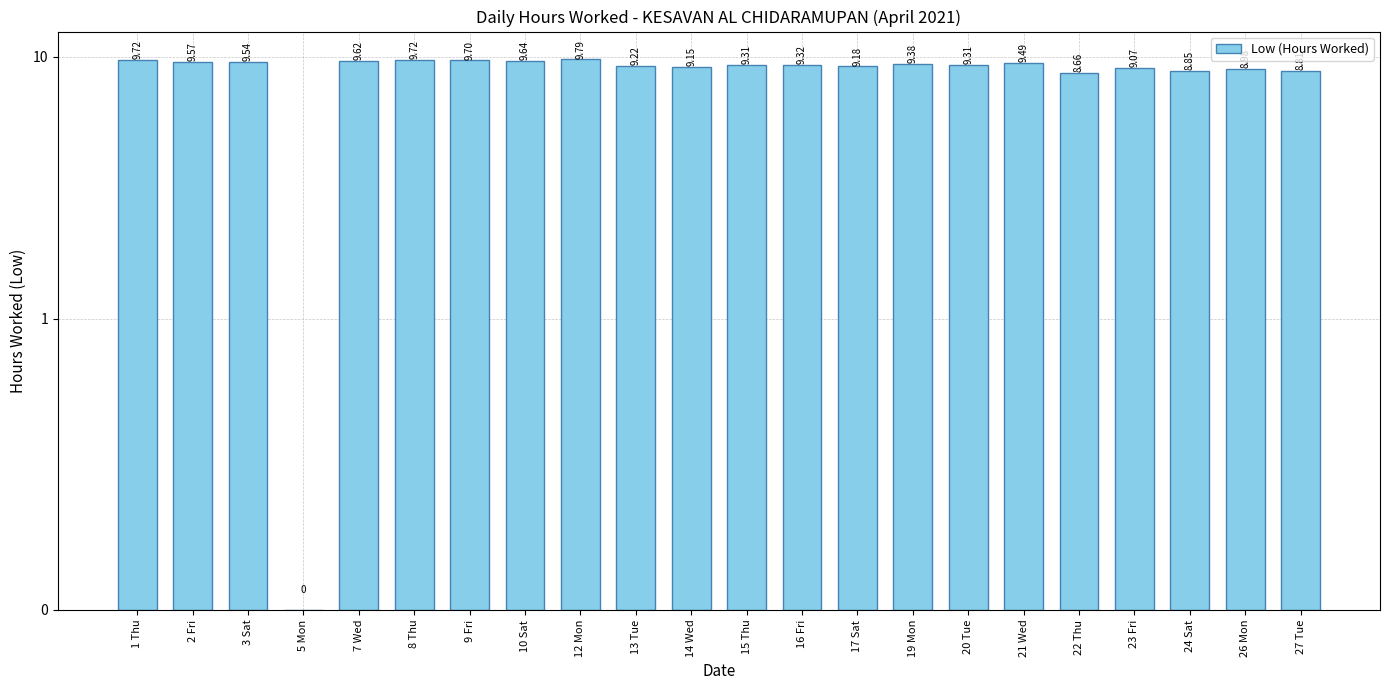

At which category does the chart reach its peak across all series?

12 Mon